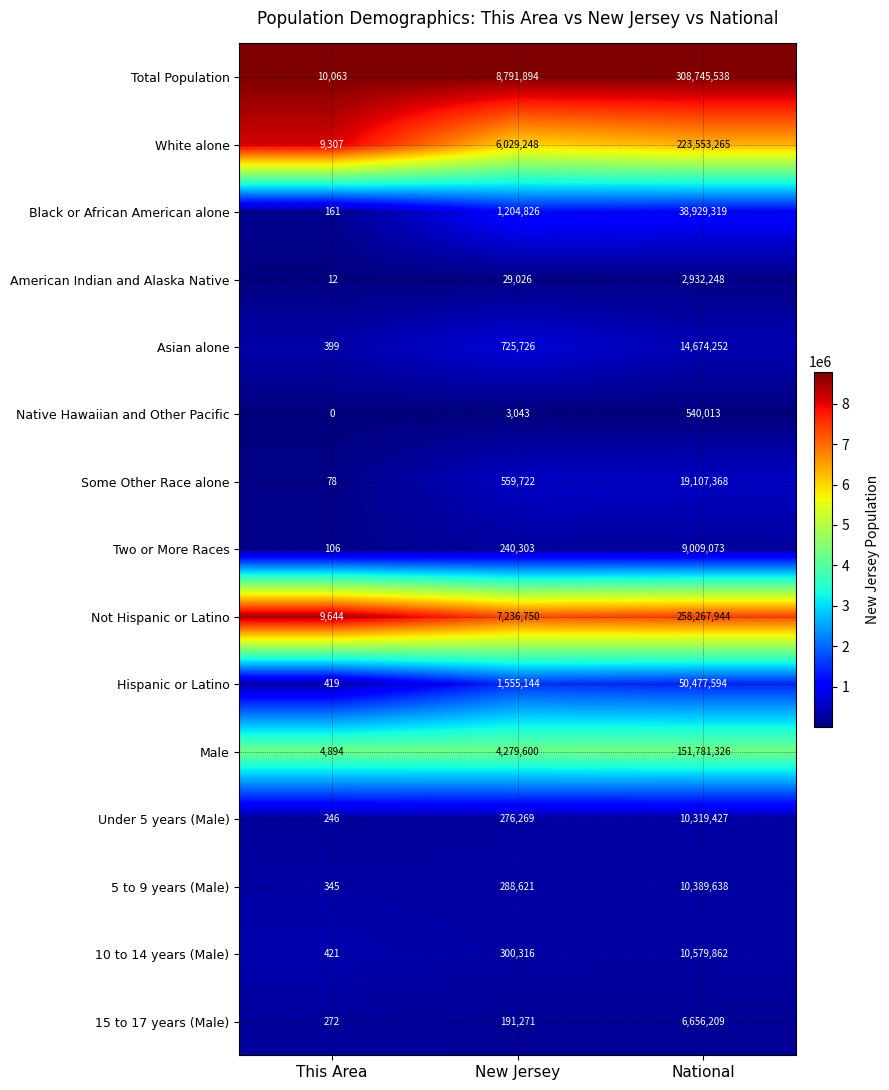

Which series has the widest spread of values?

Total Population